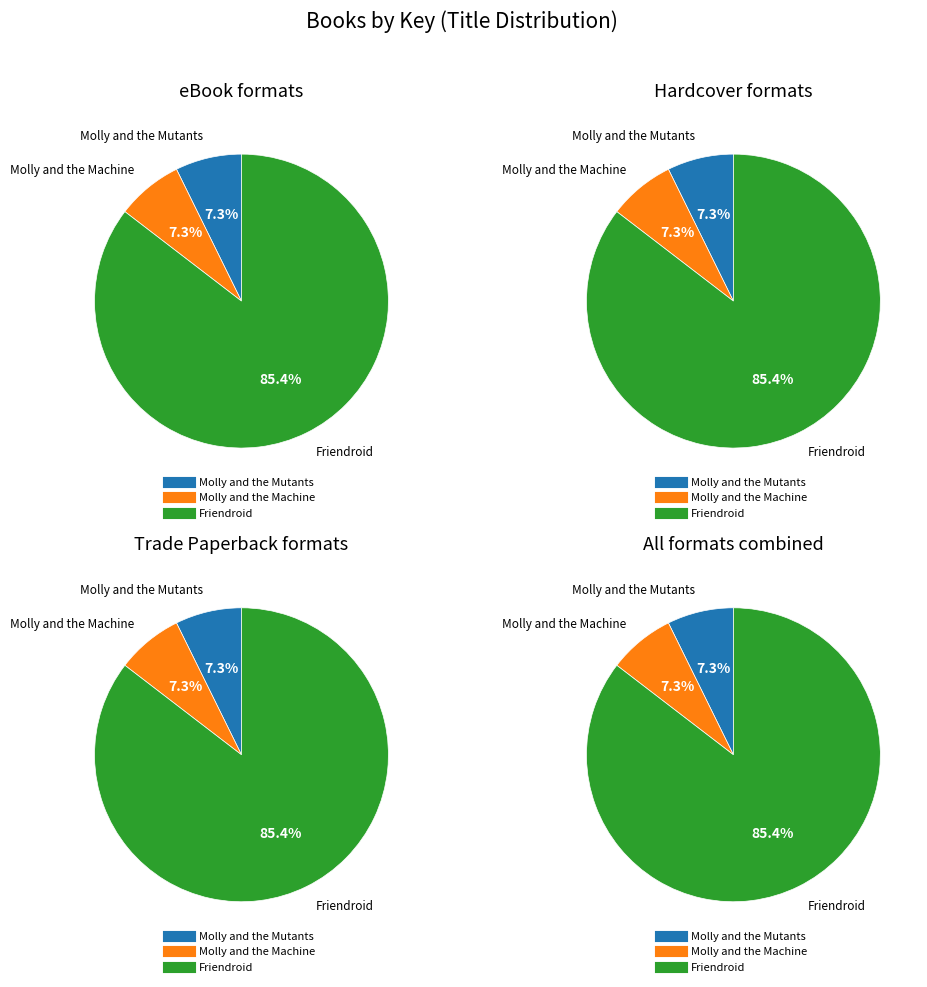

Combined, do Molly and the Mutants and Friendroid account for over 50%?

Yes